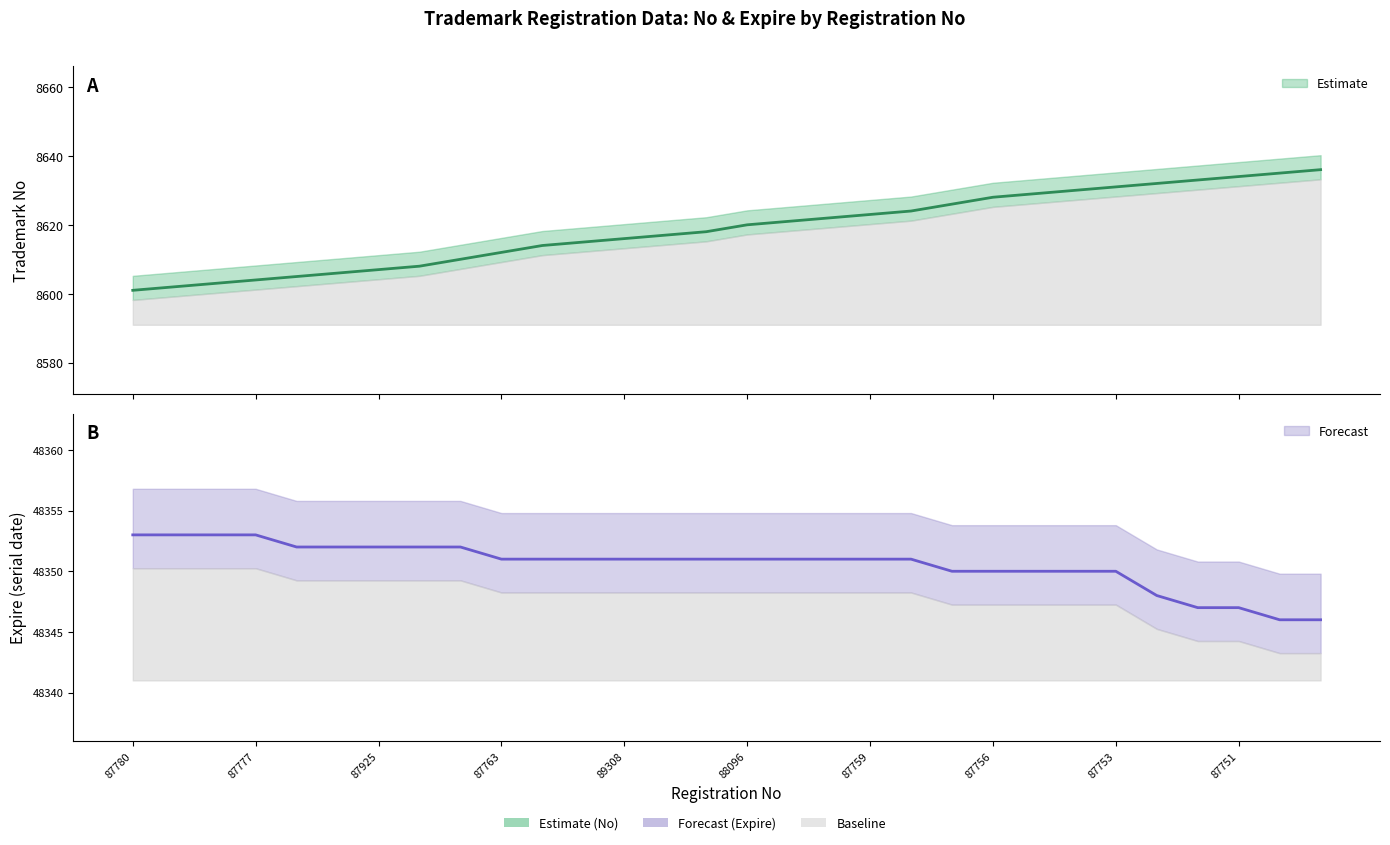

What position from the right is 87757?

10